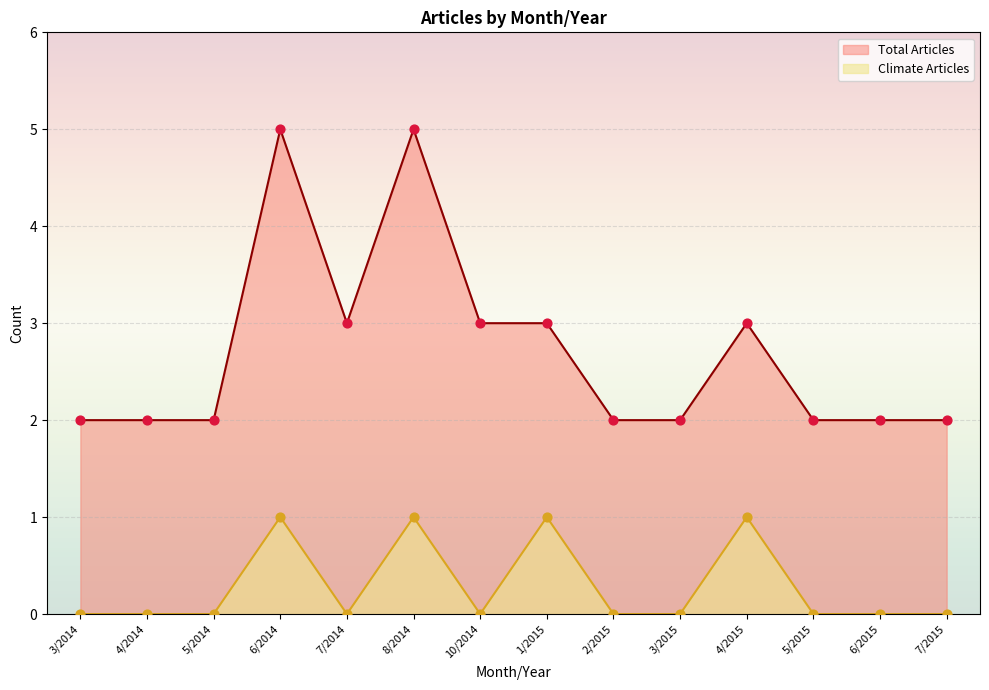

Is the value of Total Articles at 3/2015 greater than the value of Climate Articles at 6/2015?

Yes